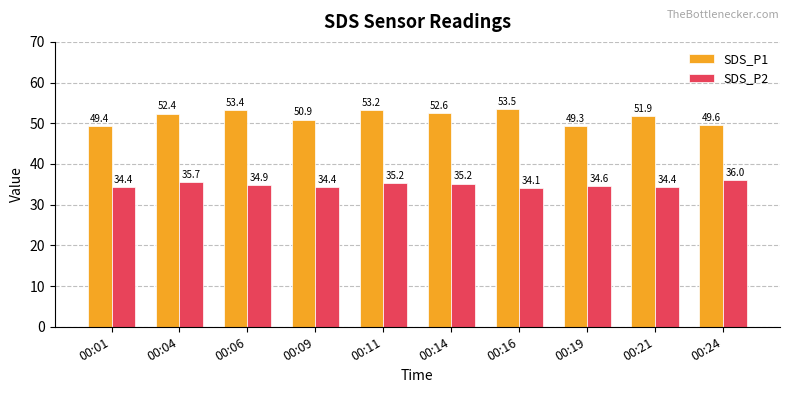

Are the bars grouped side by side (vs. stacked)?

Yes